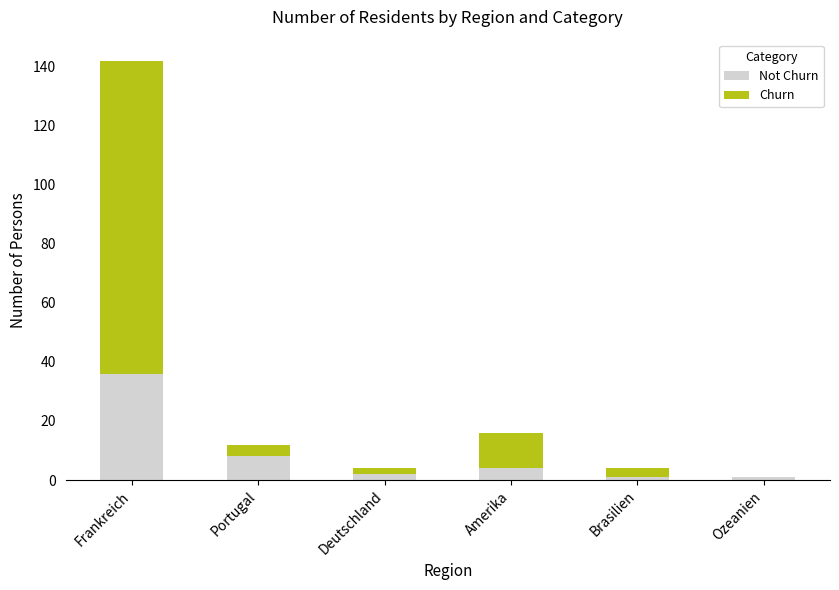

At which category is the sum across all series the highest?

Frankreich